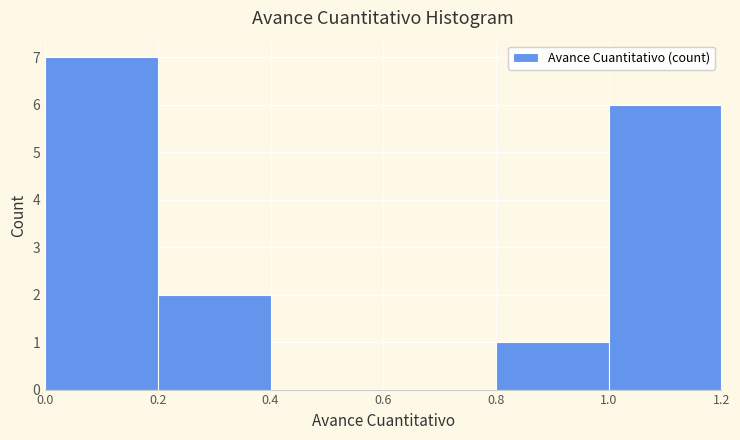

Reading left to right, transcribe this chart: for each bar, give the range it covers on the x-axis and its height. The values are not printed on the chart, so give them approximately, as read against the axis.

0.0 to 0.2: 7
0.2 to 0.4: 2
0.4 to 0.6: 0
0.6 to 0.8: 0
0.8 to 1.0: 1
1.0 to 1.2: 6